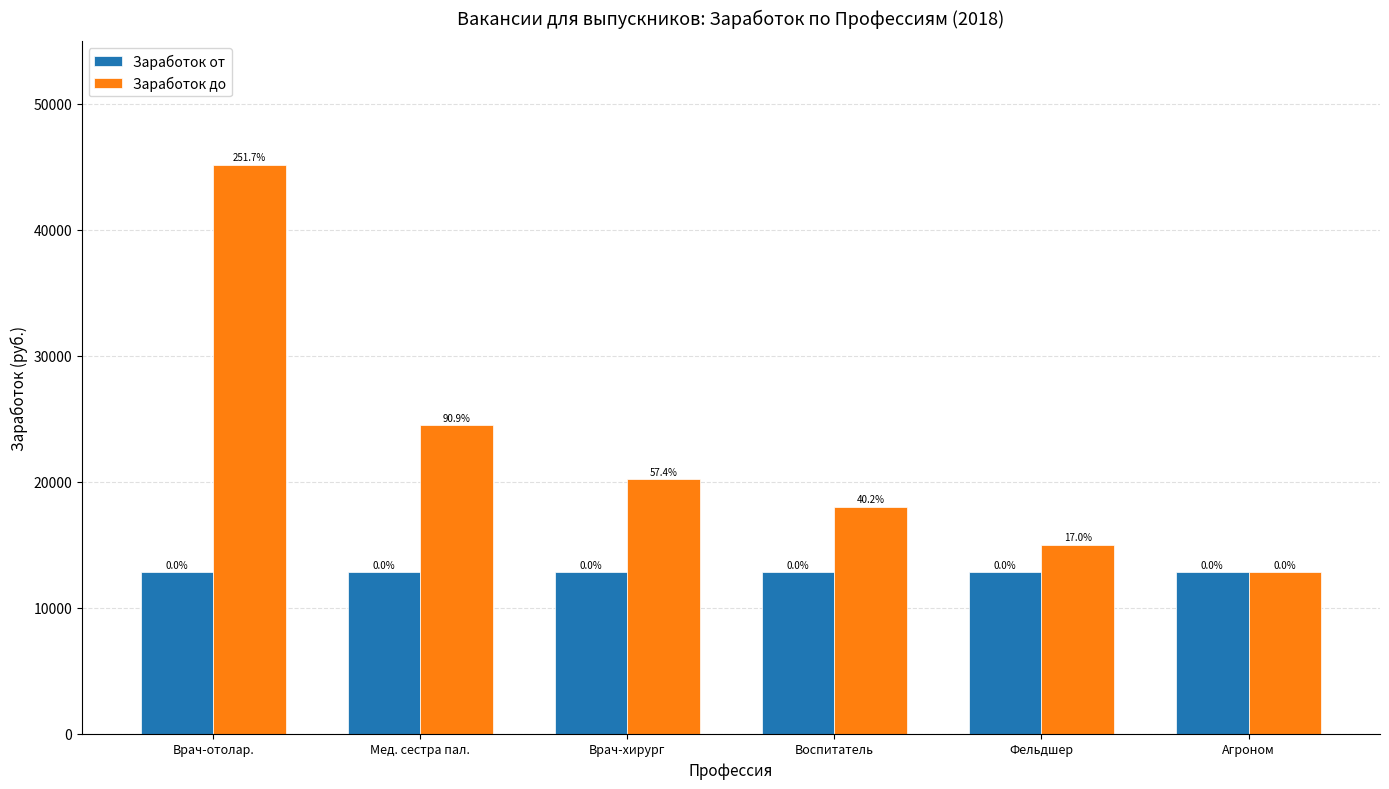

What is the label of the 3rd bar from the left?

Врач-хирург